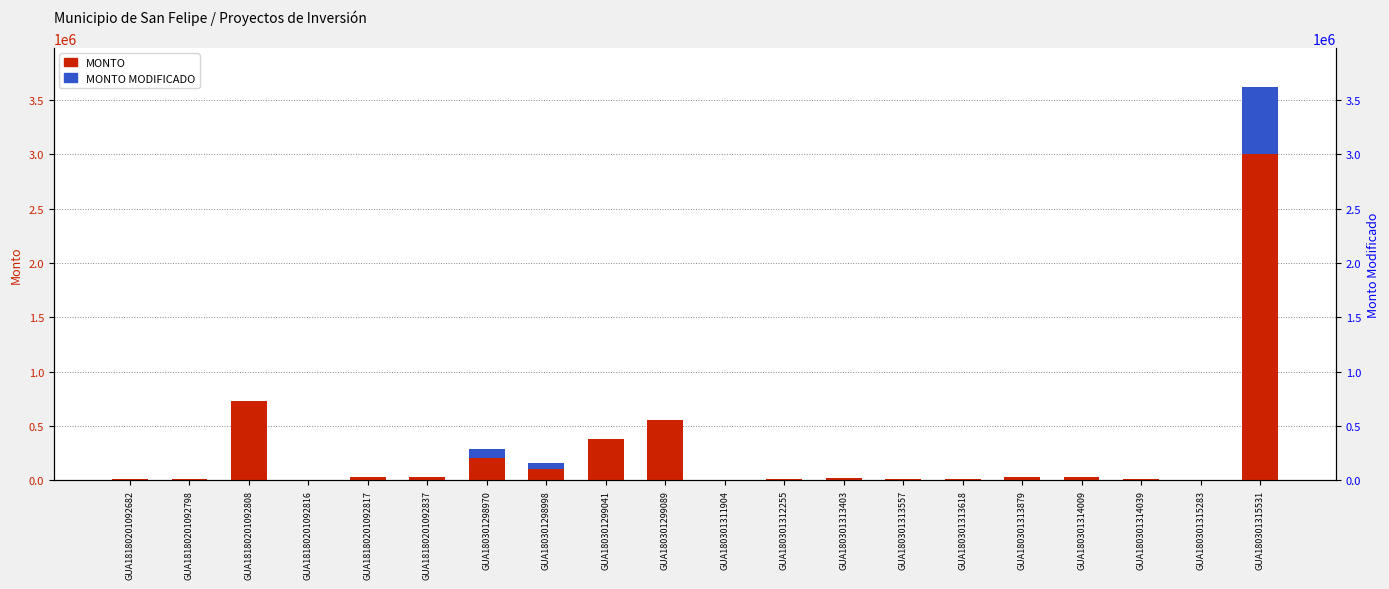

True or false: MONTO MODIFICADO has a value of 85962.1 at GUA180301298998.

False